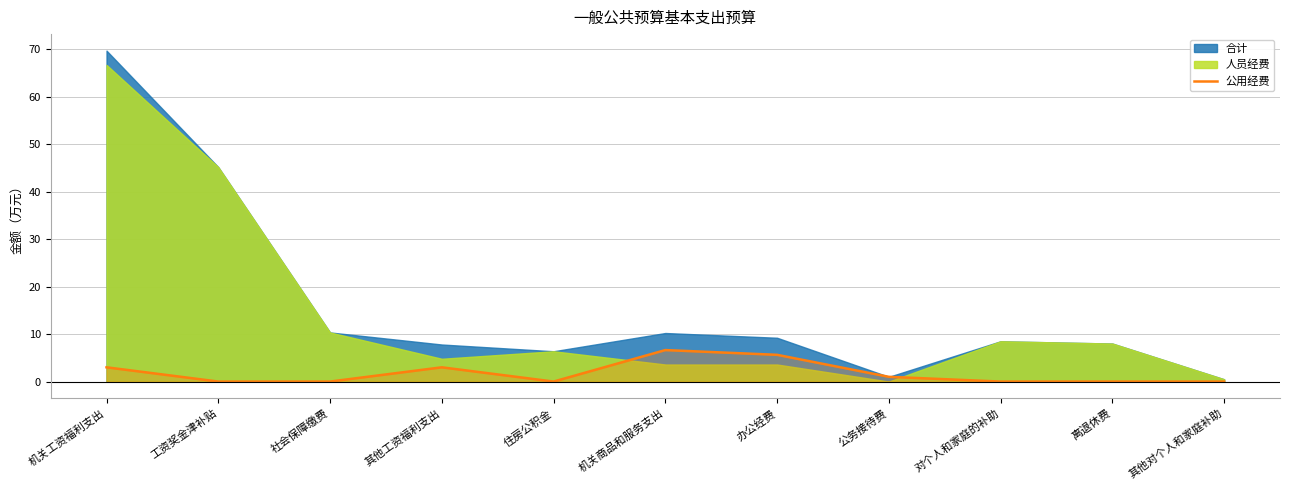

What is the difference between the maximum and minimum values?

6.6